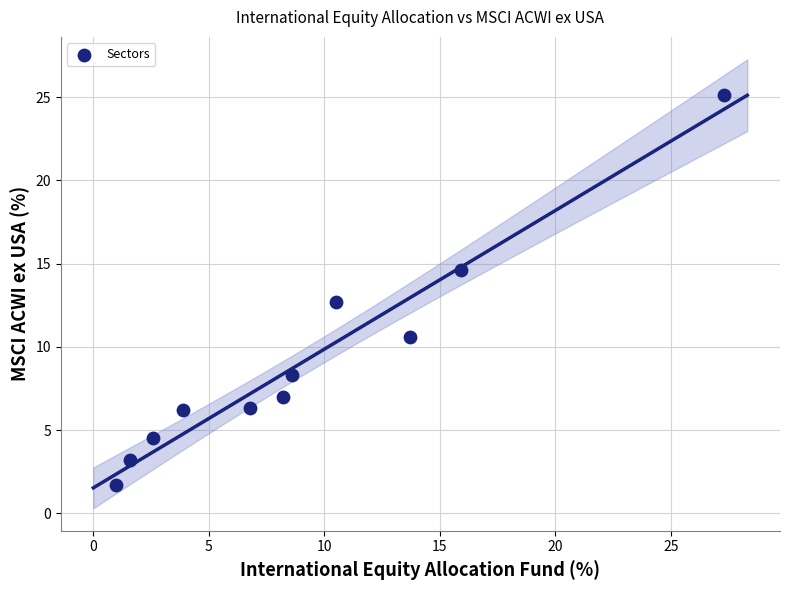

What is the average Y value?

9.1